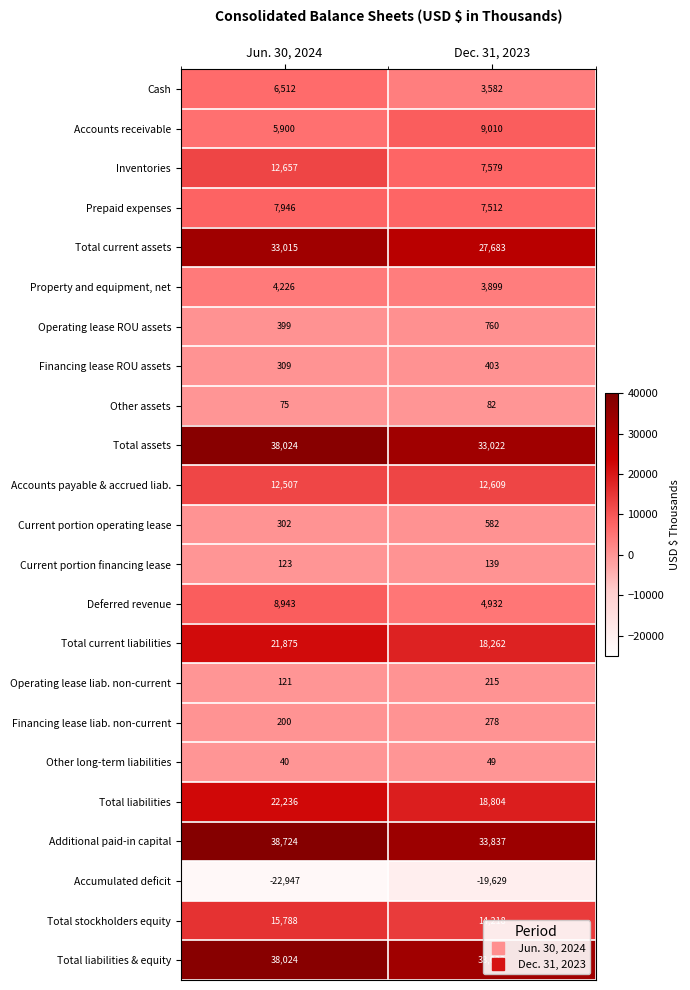

What is the total value across all series at Dec. 31, 2023?

210850